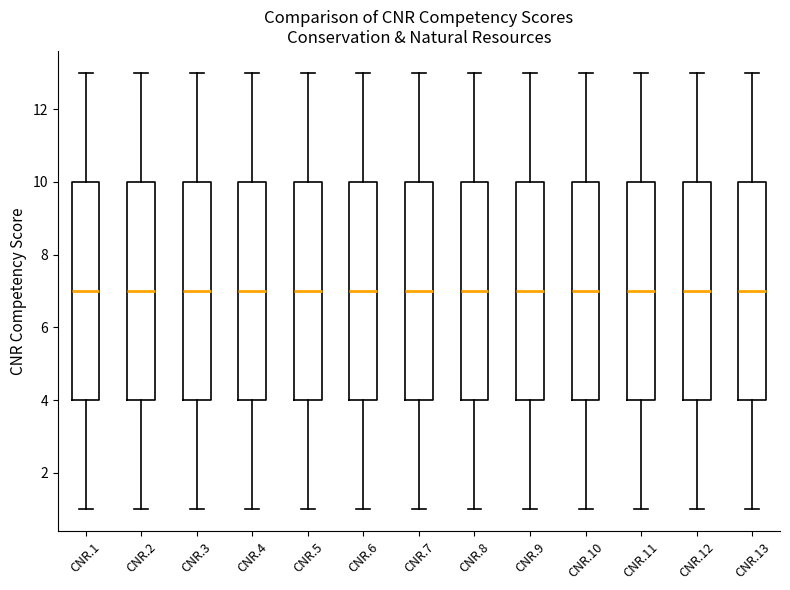

Where does the upper whisker of the box for CNR.3 end on the y-axis? The values are not printed on the chart, so give them approximately, as read against the axis.

13